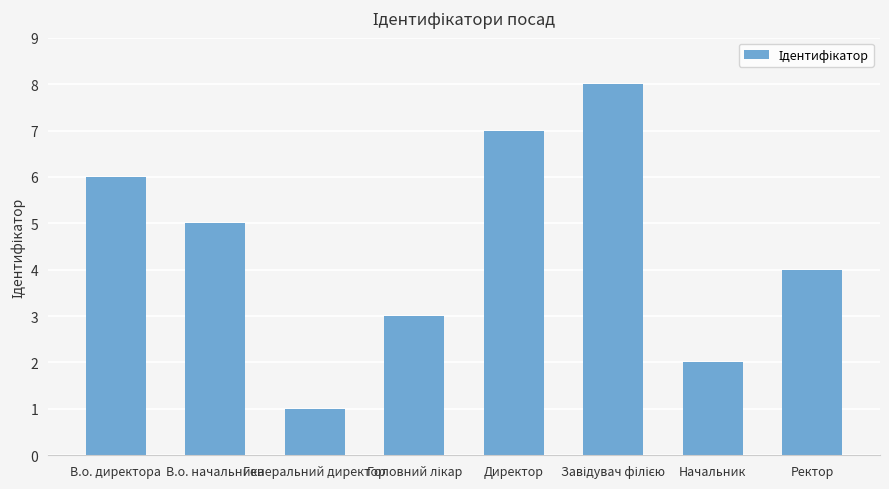

What is the change in value from Генеральний директор to Начальник?

+1